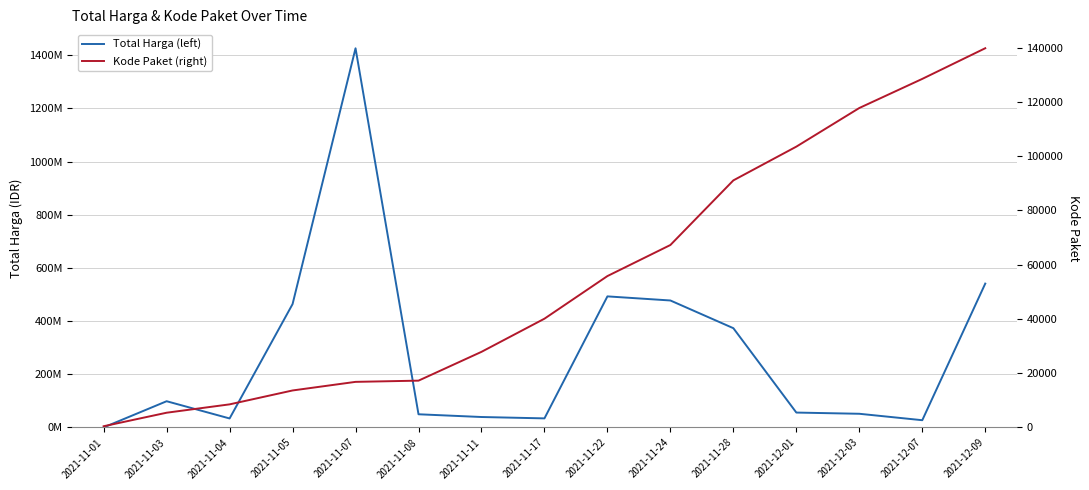

Reading left to right, what are all the values shown in this chart?

Total Harga (left): 333600	98772570	34000000	464002100	1425867900	49730040	39440000	34292000	493000000	477600000	373404000	56152800	51601000	27412000	541071000
Kode Paket (right): 464	5449	8530	13652	16823	17272	27891	40112	55826	67279	91101	103541	117783	128516	139817